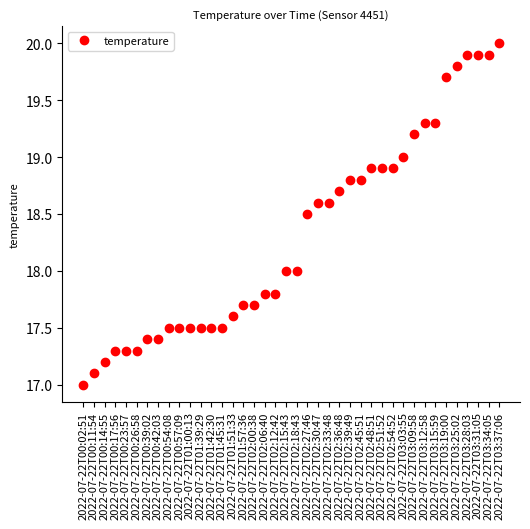

Which category has the highest value across all series?

2022-07-22T03:37:06